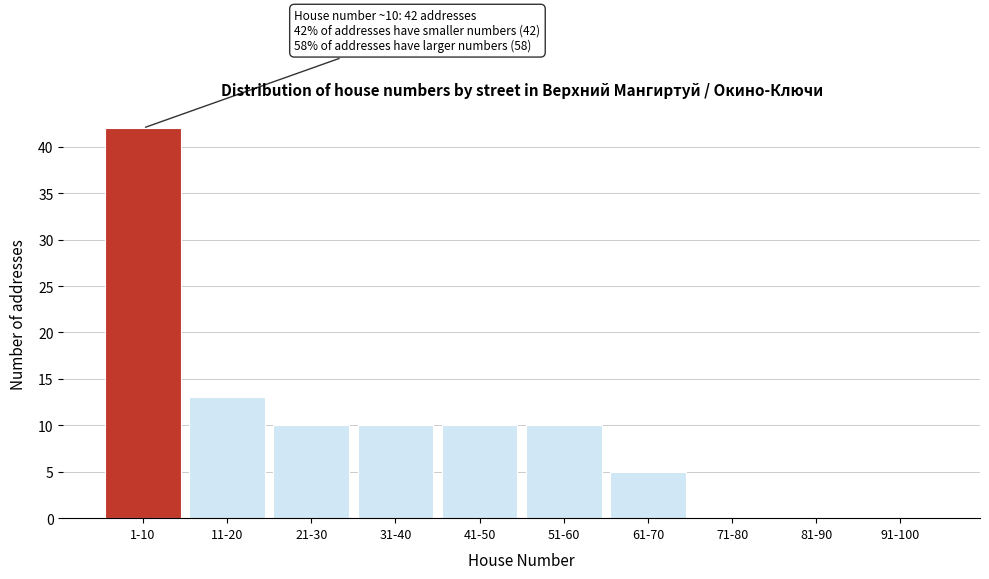

Reading left to right, list all the values displayed in this chart.

1-10=42	11-20=13	21-30=10	31-40=10	41-50=10	51-60=10	61-70=5	71-80=0	81-90=0	91-100=0